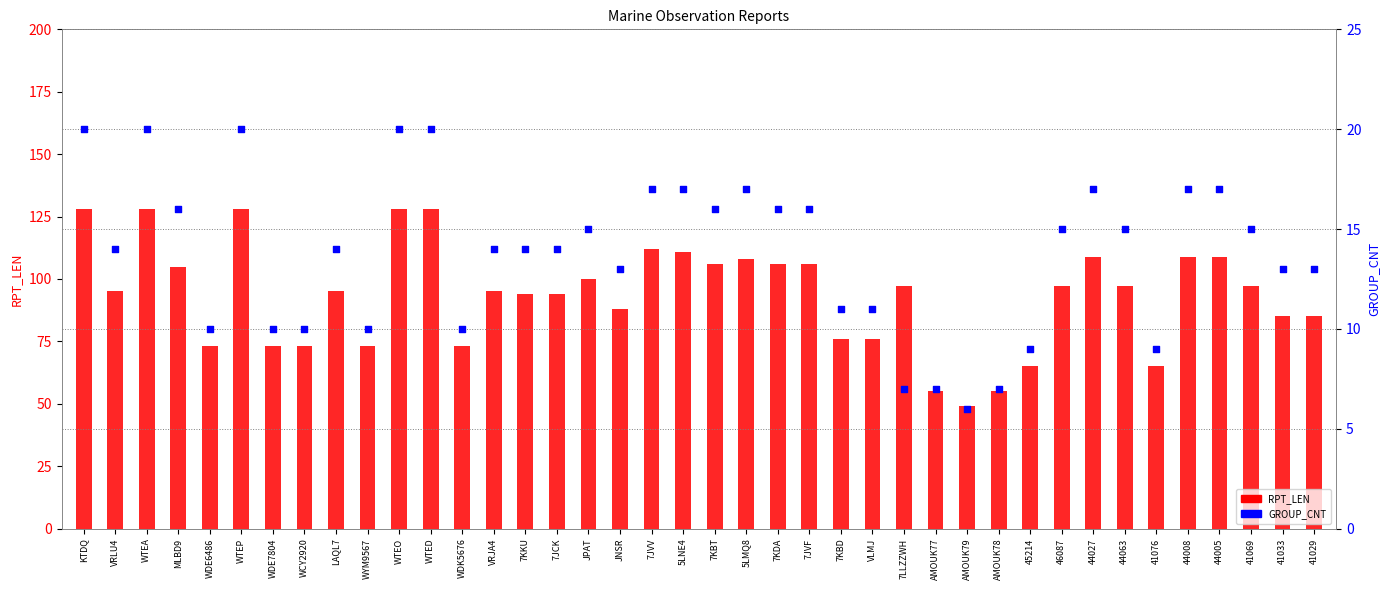

Which series has the largest total across all categories?

RPT_LEN